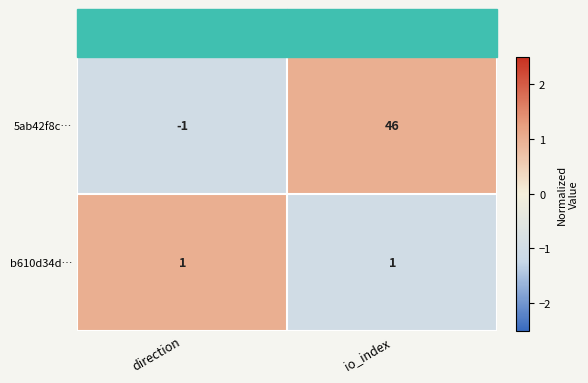

Which series has the widest spread of values?

5ab42f8c…